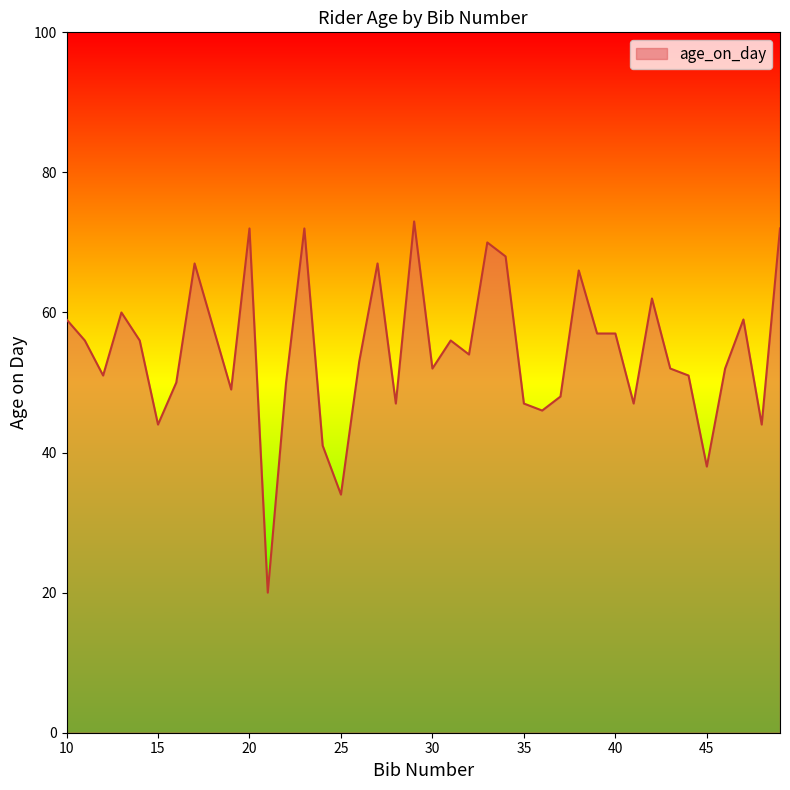

What is the maximum value shown in the chart?

73